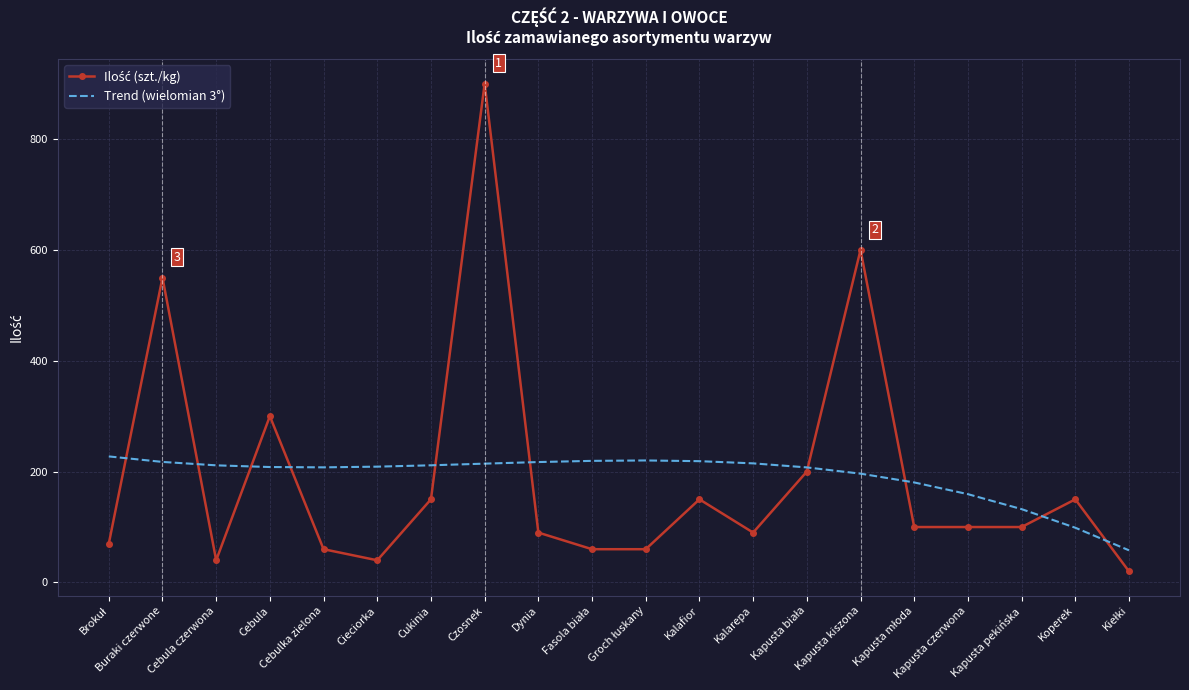

Is it true that Trend (wielomian 3°) equals 208.3 at Cebula?

True